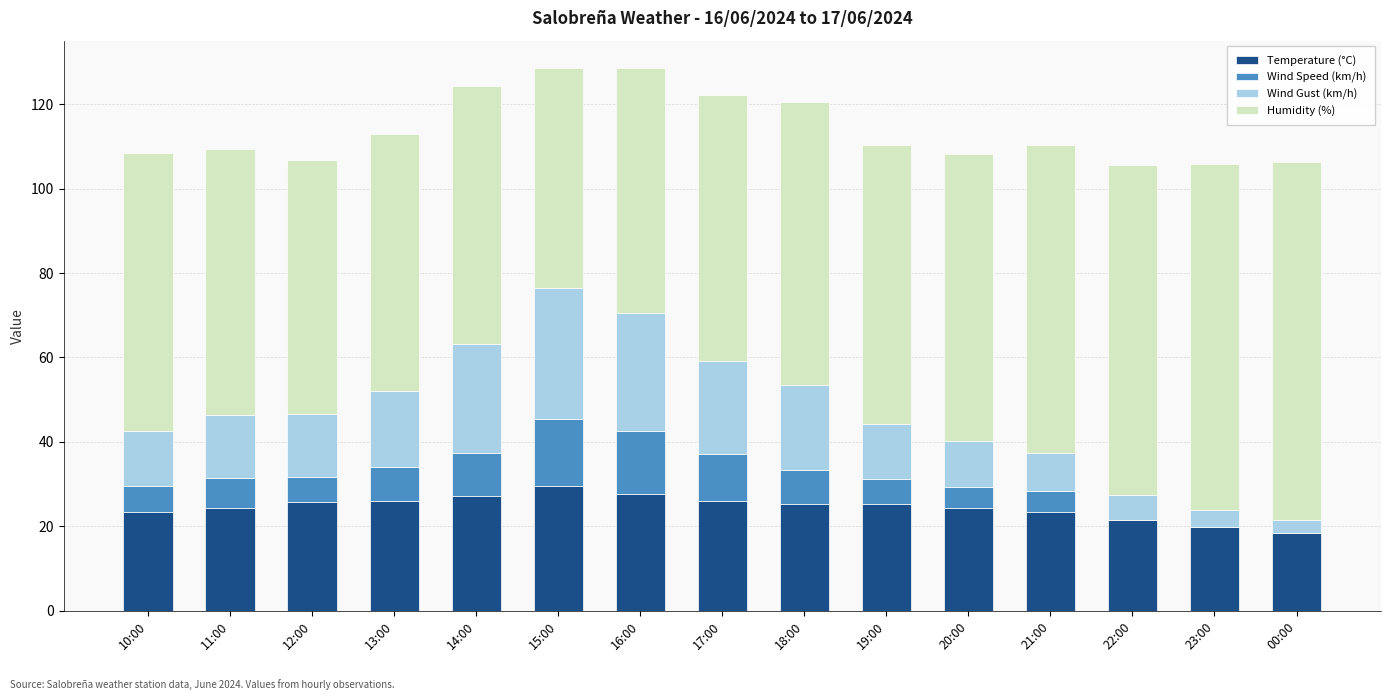

What are all the series names shown in the legend?

Temperature (°C), Wind Speed (km/h), Wind Gust (km/h), Humidity (%)